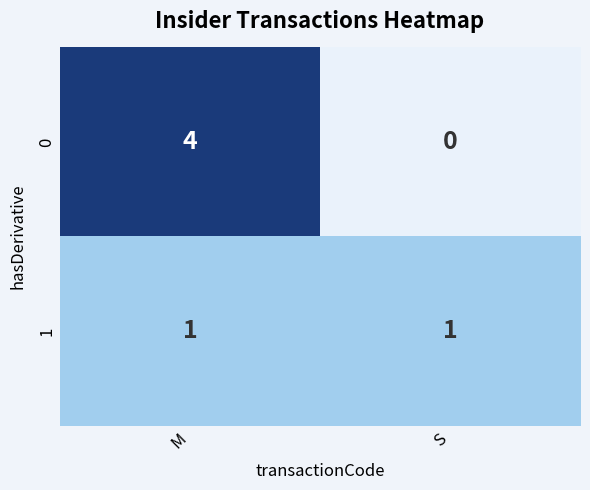

At which category is the sum across all series the highest?

M